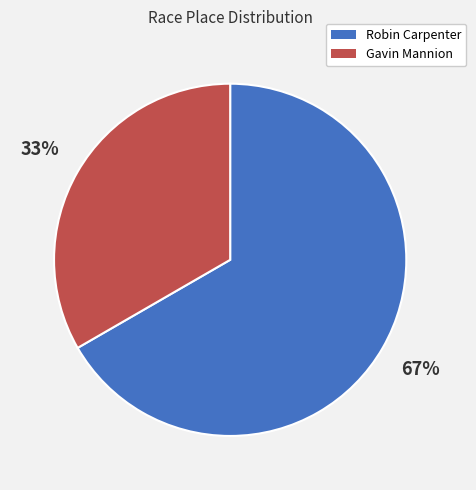

Is the sum of Gavin Mannion and Robin Carpenter greater than half?

Yes